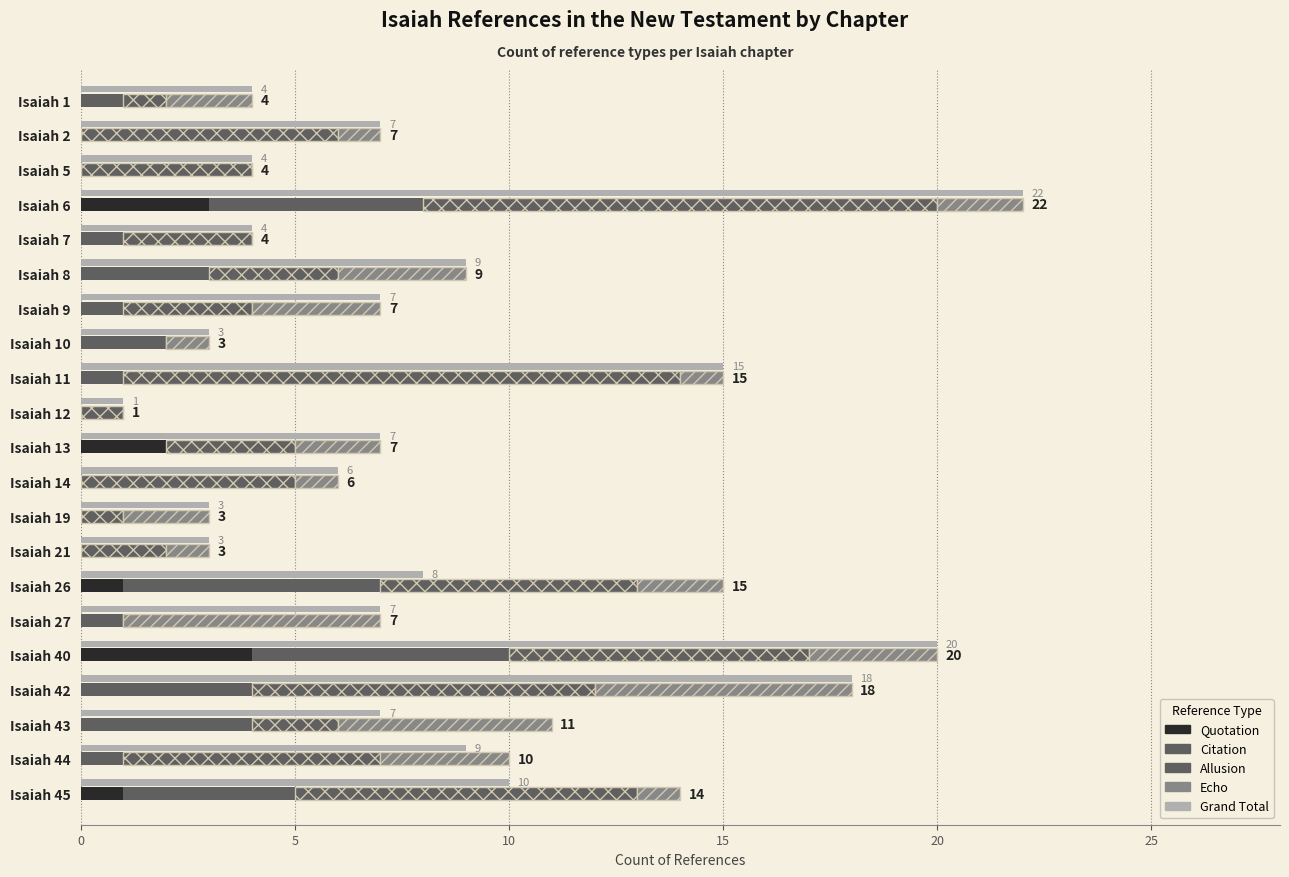

How many distinct data groups are displayed?

5